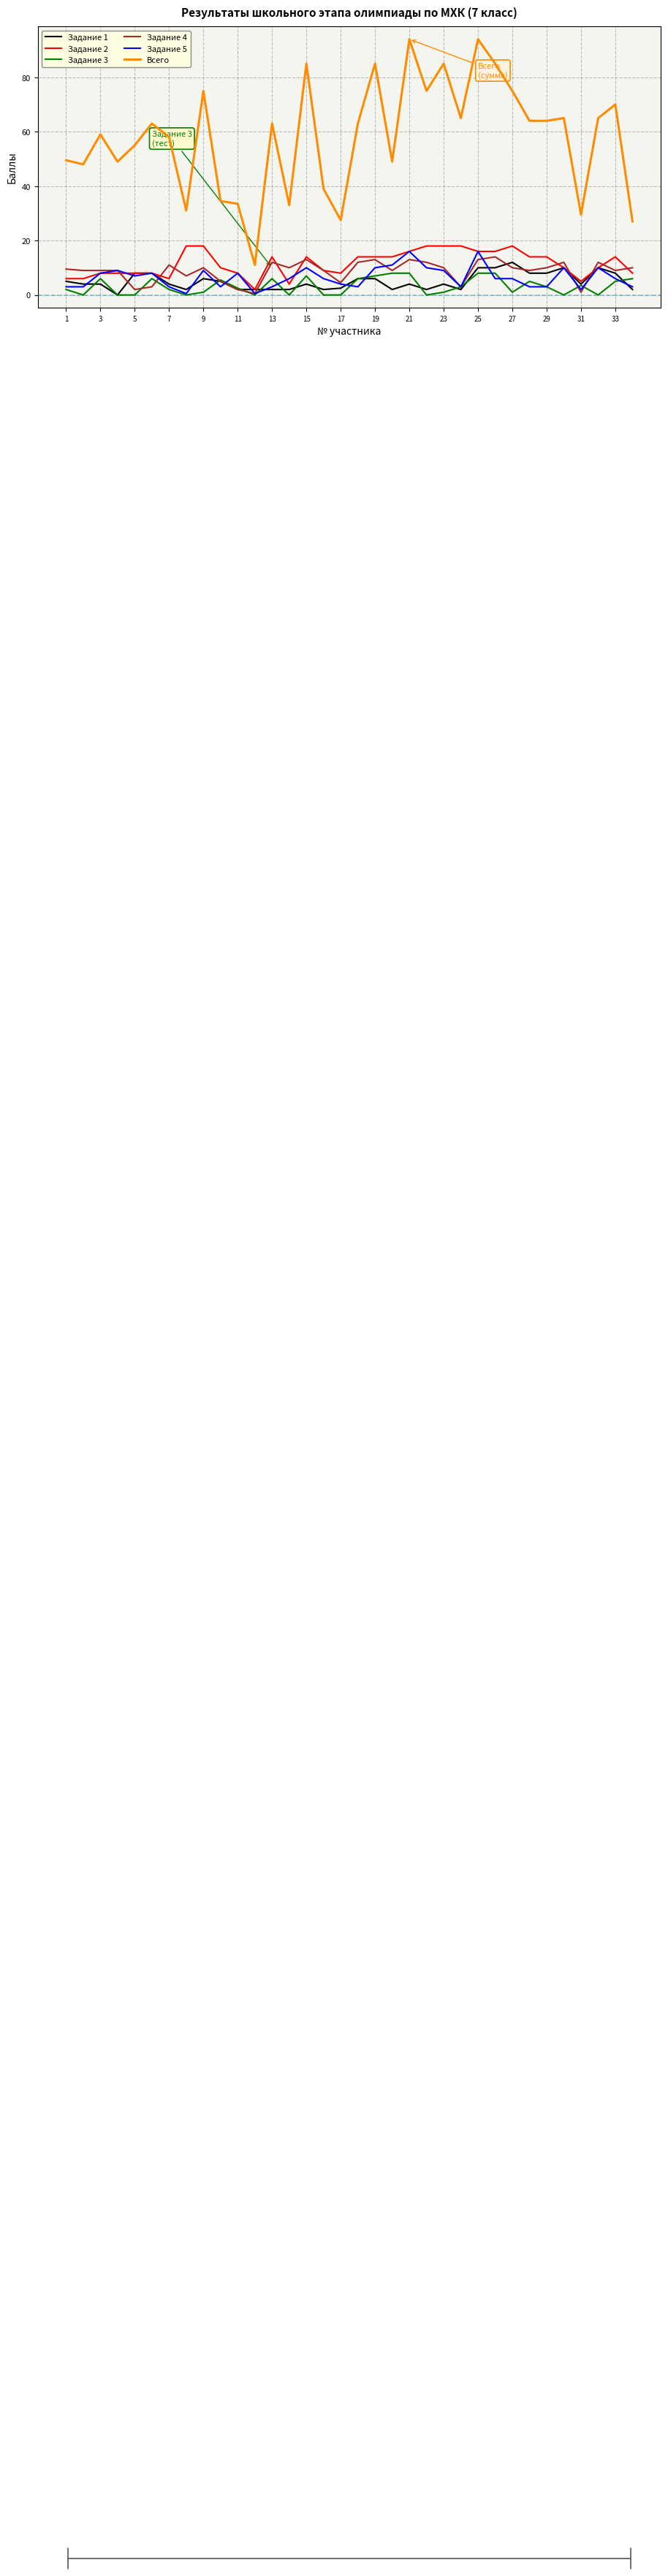

Reading left to right, extract all data points from this chart.

Задание 1: 5.0	4.0	4.0	0.0	8.0	8.0	4.0	2.0	6.0	5.0	2.0	2.0	2.0	2.0	4.0	2.0	2.5	6.0	6.0	2.0	4.0	2.0	4.0	2.0	10.0	10.0	12.0	8.0	8.0	10.0	4.0	10.0	8.0	2.0
Задание 2: 6.0	6.0	8.0	8.0	8.0	8.0	6.0	18.0	18.0	10.0	8.0	2.0	14.0	4.0	14.0	9.0	8.0	14.0	14.0	14.0	16.0	18.0	18.0	18.0	16.0	16.0	18.0	14.0	14.0	10.0	5.0	10.0	14.0	8.0
Задание 3: 2.0	0.0	6.0	0.0	0.0	6.0	2.0	0.0	1.0	5.5	2.5	0.0	6.0	0.0	7.0	0.0	0.0	6.0	7.0	8.0	8.0	0.0	1.0	3.0	8.0	8.0	1.0	5.0	3.0	0.0	3.5	0.0	5.0	6.0
Задание 4: 9.5	9.0	9.0	9.0	2.0	3.0	11.0	7.0	10.0	5.0	2.0	0.5	12.0	10.0	13.0	9.0	4.5	12.0	13.0	9.0	13.0	12.0	10.0	3.0	13.0	14.0	10.0	9.0	10.0	12.0	1.0	12.0	9.0	10.0
Задание 5: 3.0	3.0	8.0	9.0	7.0	8.0	3.0	0.5	9.0	3.0	8.0	0.5	3.0	6.0	10.0	6.0	4.0	3.0	10.0	11.0	16.0	10.0	9.0	3.0	16.0	6.0	6.0	3.0	3.0	10.0	2.0	10.0	6.0	3.0
Всего: 49.5	48.0	59.0	49.0	55.0	63.0	58.0	31.0	75.0	34.5	33.5	11.0	63.0	33.0	85.0	39.0	27.5	63.0	85.0	49.0	94.0	75.0	85.0	65.0	94.0	85.0	75.0	64.0	64.0	65.0	29.5	65.0	70.0	27.0